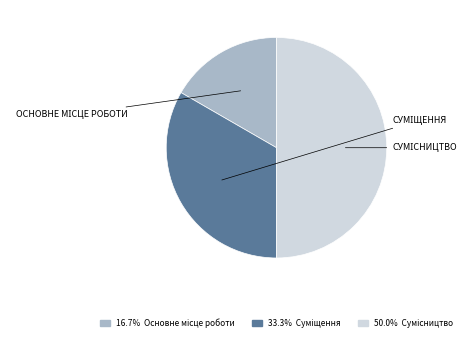

Count the number of slices in the pie.

3